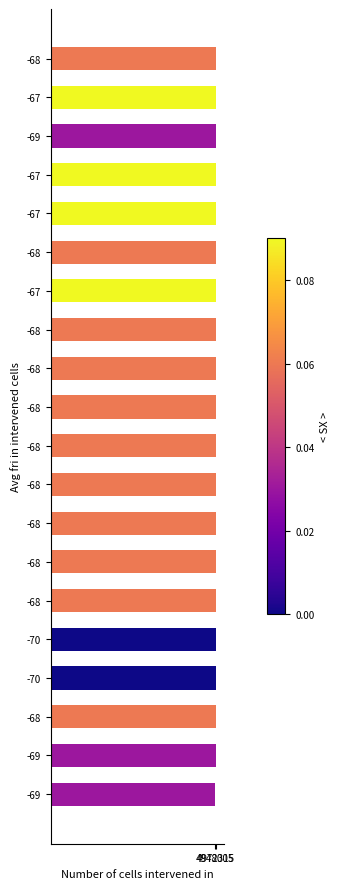

Which category has the highest value across all series?

-69